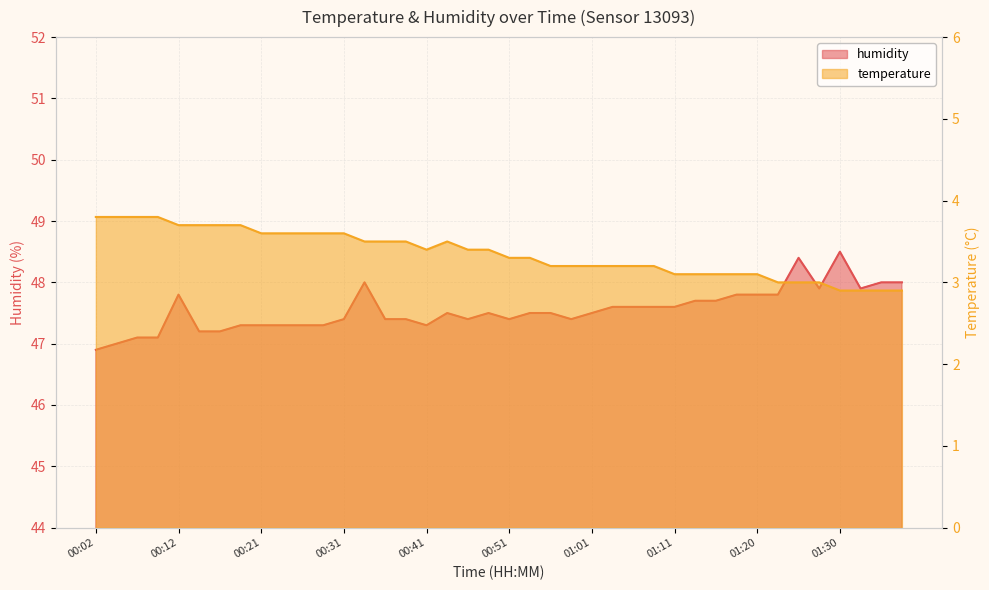

At which label is humidity closest to 47?

00:04